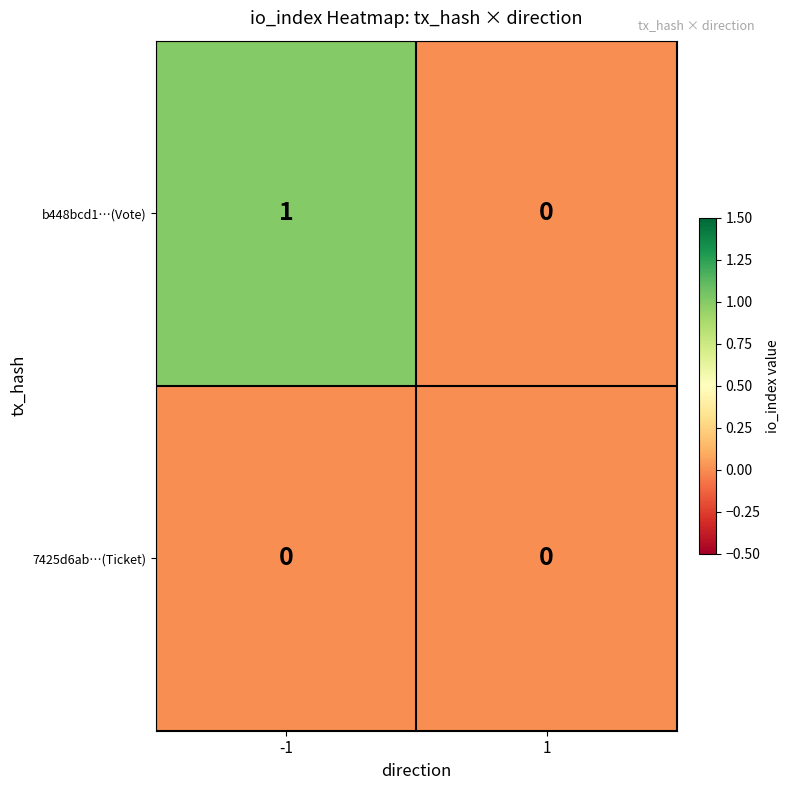

Rank the series at -1 from highest to lowest value.

b448bcd1…(Vote), 7425d6ab…(Ticket)